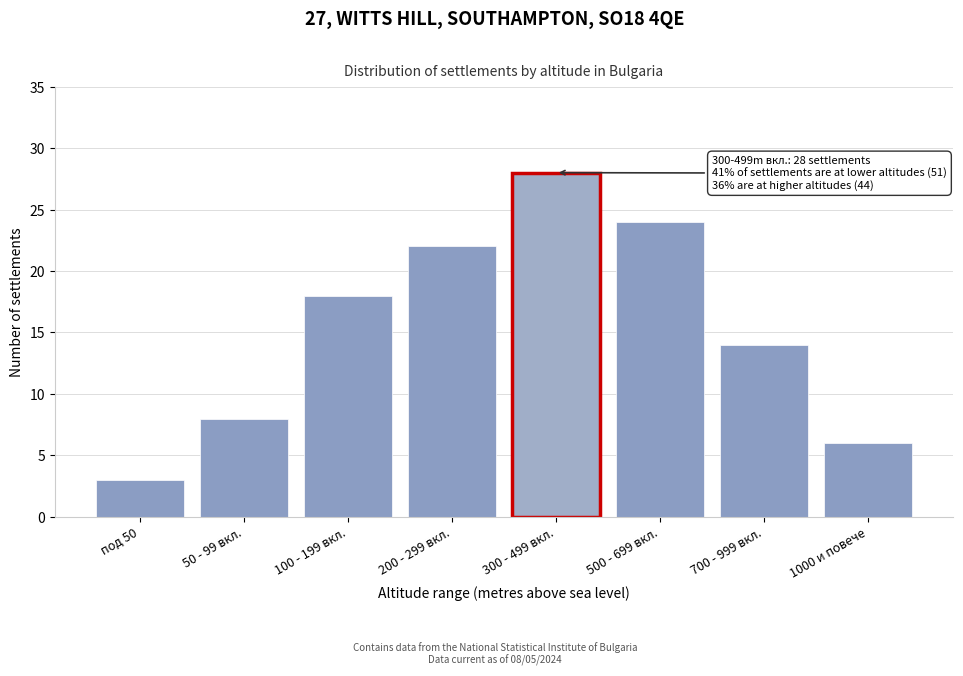

Reading left to right, what are all the values shown in this chart?

3	8	18	22	28	24	14	6